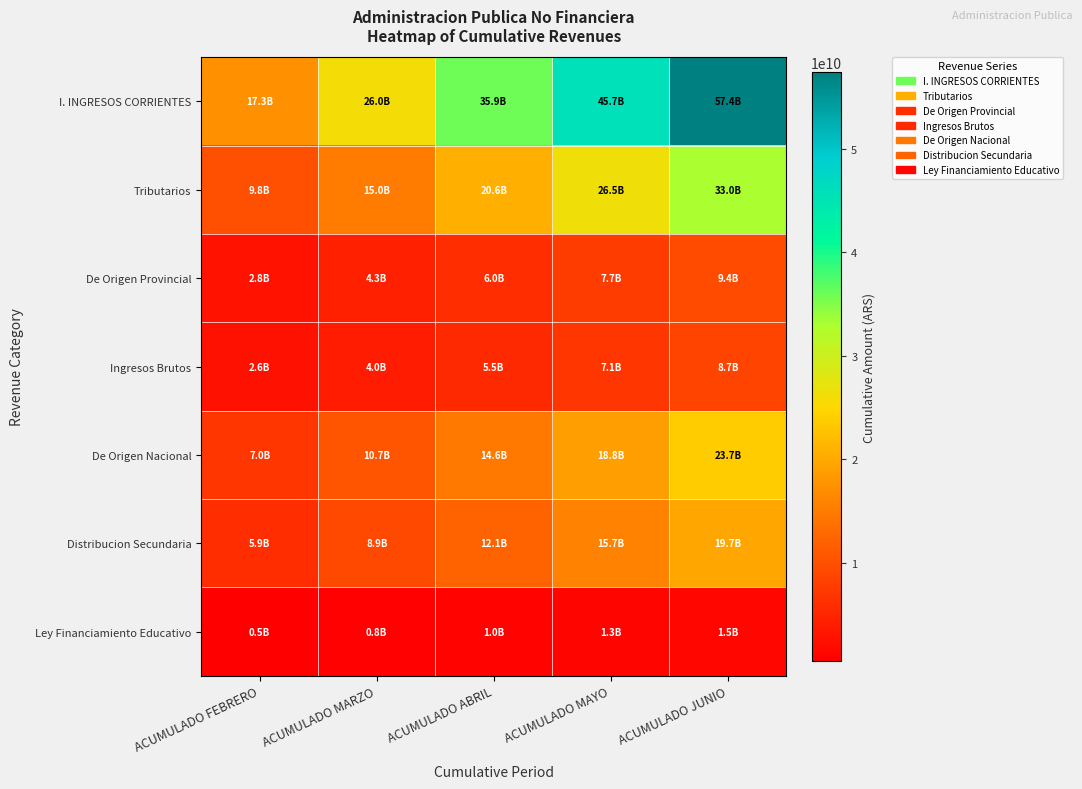

What is the difference between the highest and lowest values at ACUMULADO JUNIO?

55864948989.6